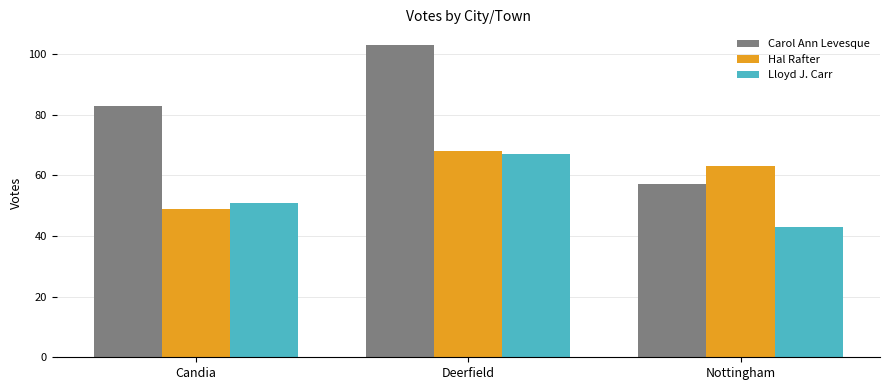

What is the minimum value for Carol Ann Levesque?

57